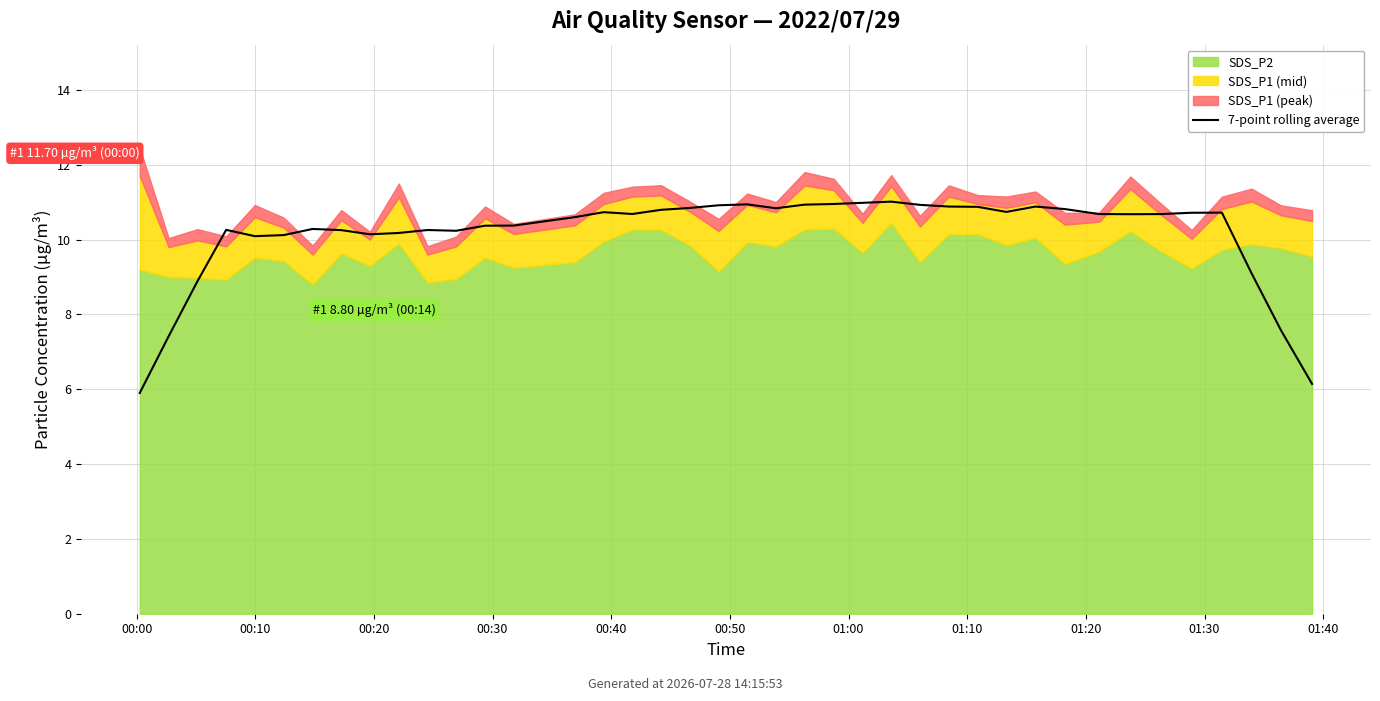

How many categories are shown in the chart?

40